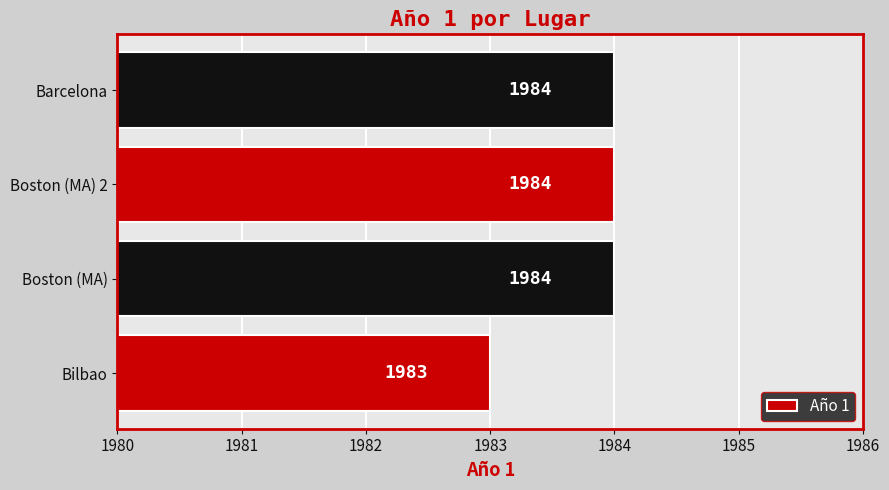

Reading top to bottom, list all the values displayed in this chart.

Barcelona=1984	Boston (MA) 2=1984	Boston (MA)=1984	Bilbao=1983